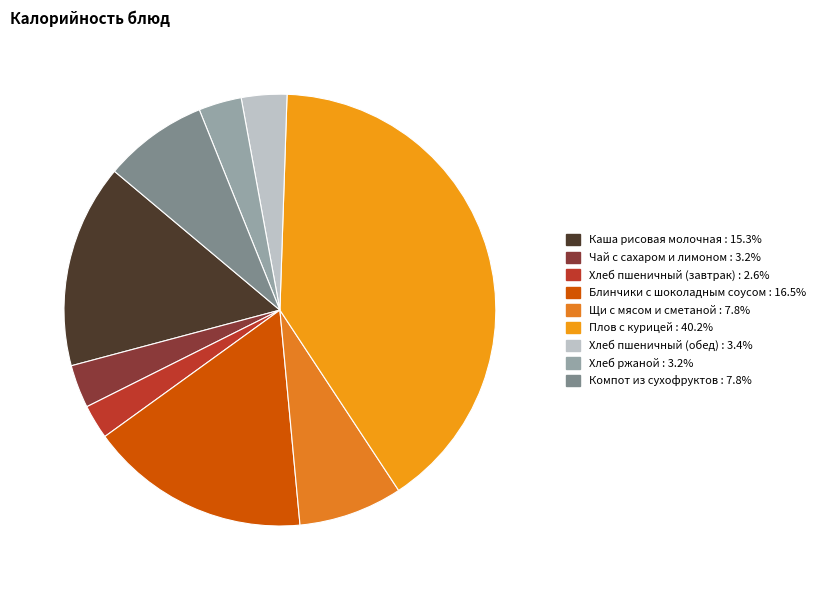

How many segments does this pie chart have?

9